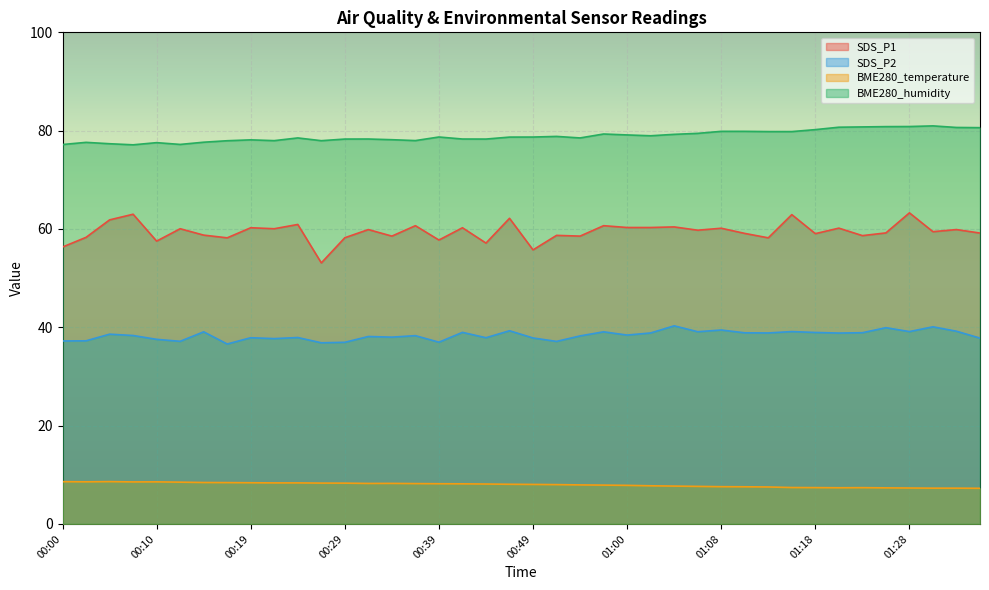

How many values in the BME280_humidity series exceed 78?

29